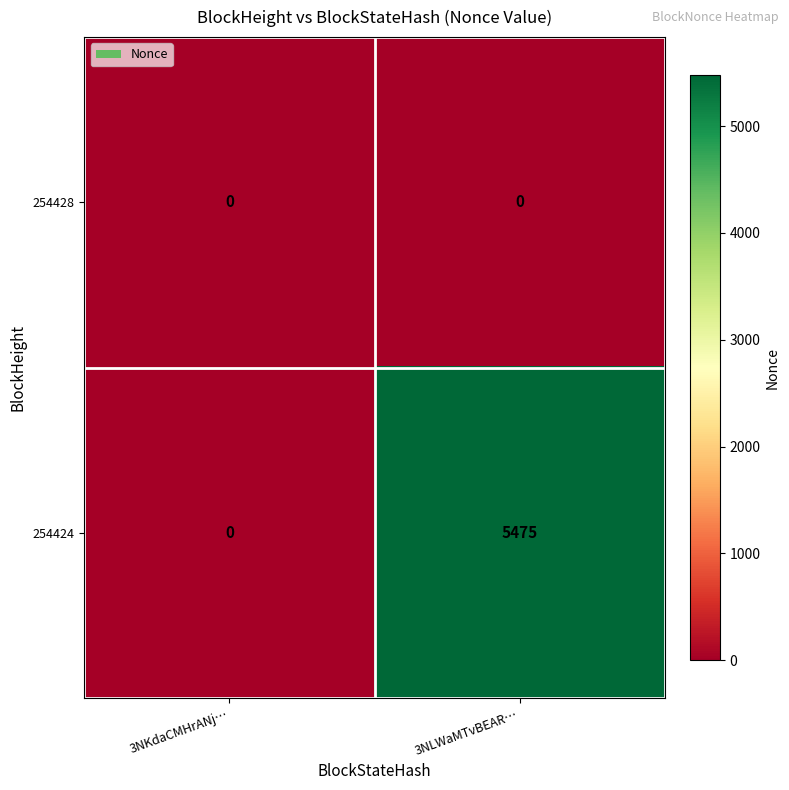

What is the highest value of the 254424 series?

5475